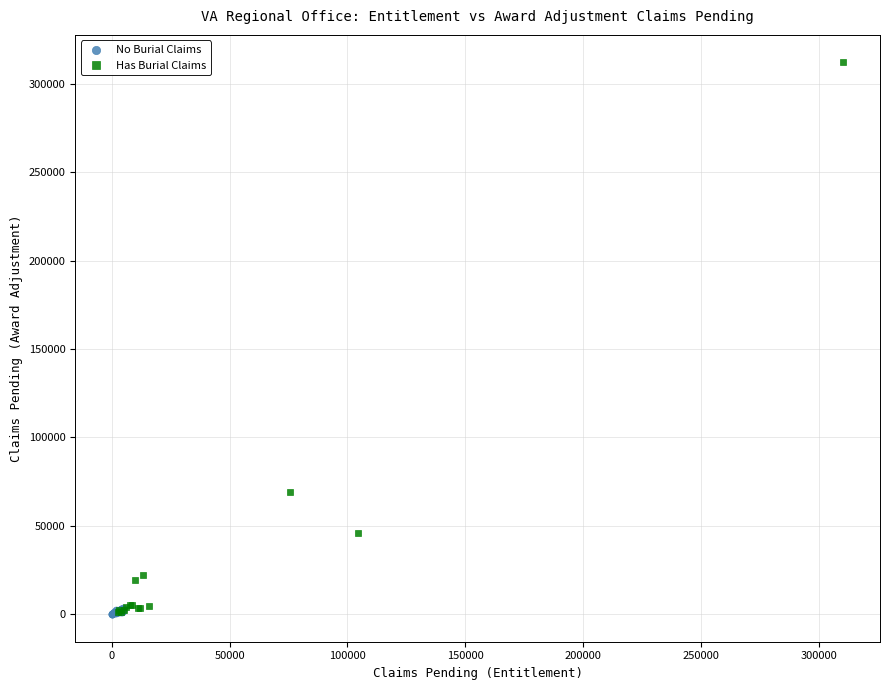

Which series has the largest Y range (max minus min)?

Has Burial Claims